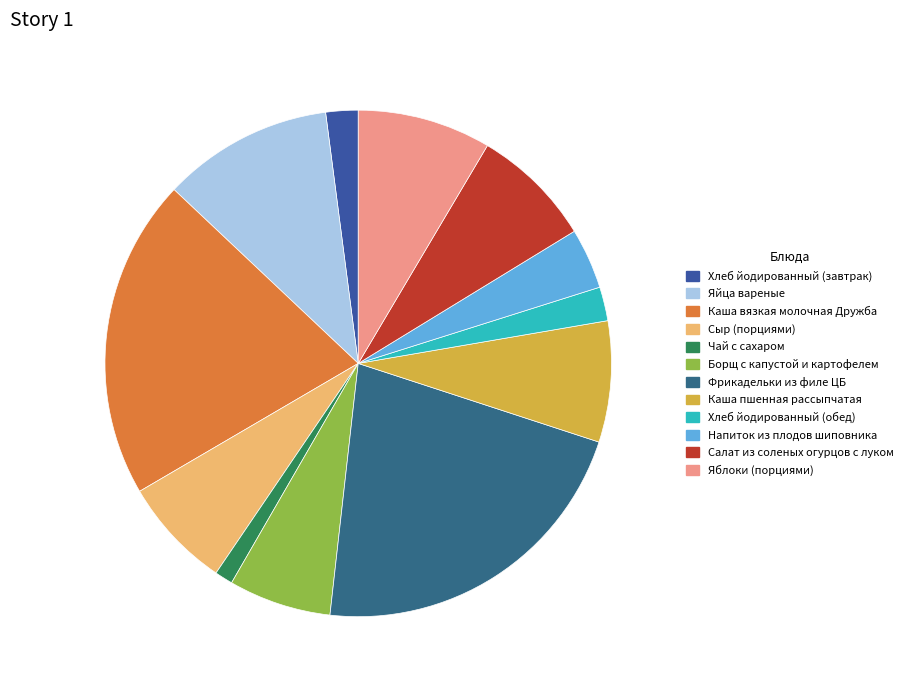

To the nearest percent, what is the average slice percentage?

8%